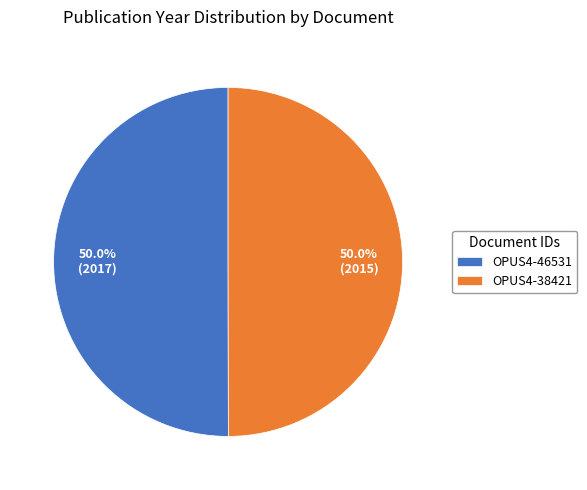

Is the sum of OPUS4-46531 and OPUS4-38421 greater than half?

Yes